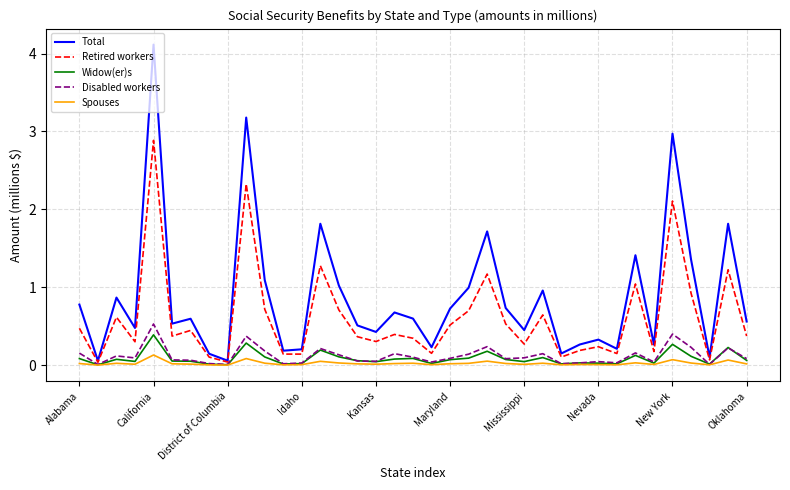

What is the highest value of the Total series?

4.1